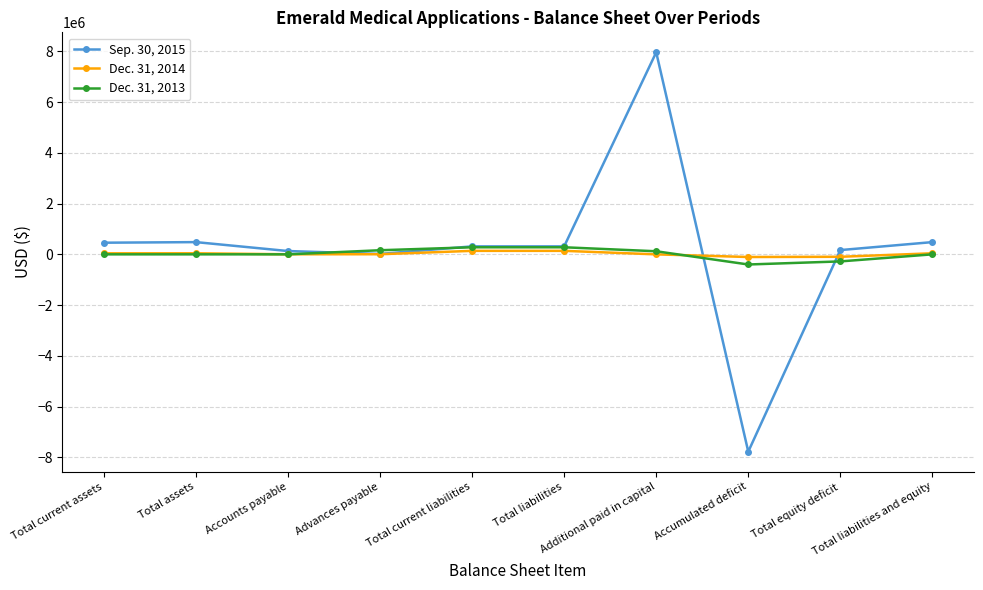

Between Additional paid in capital and Total equity deficit, which series saw the biggest shift?

Sep. 30, 2015